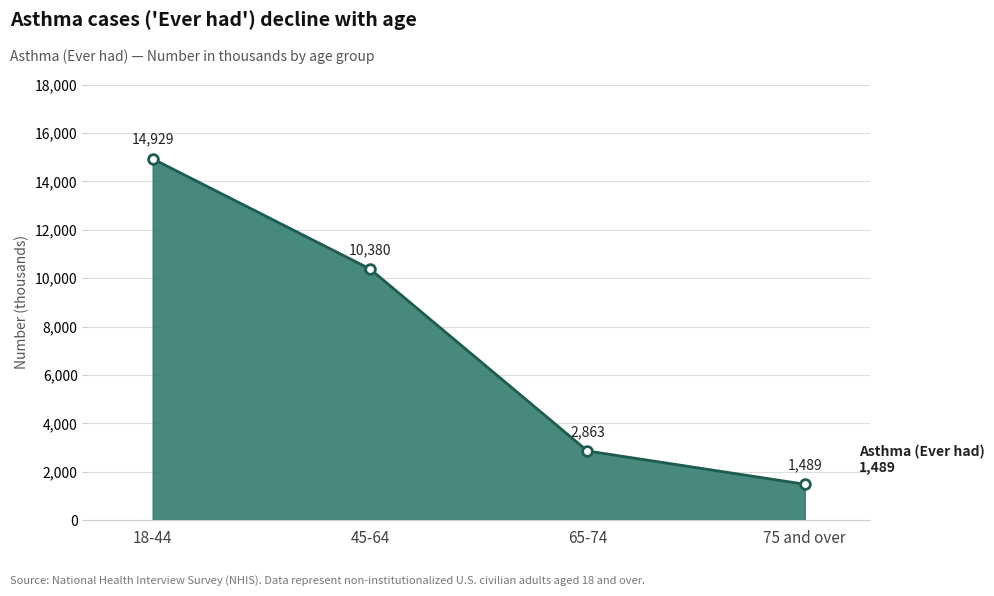

What is the ratio of the value at 18-44 to the value at 75 and over?

10.0